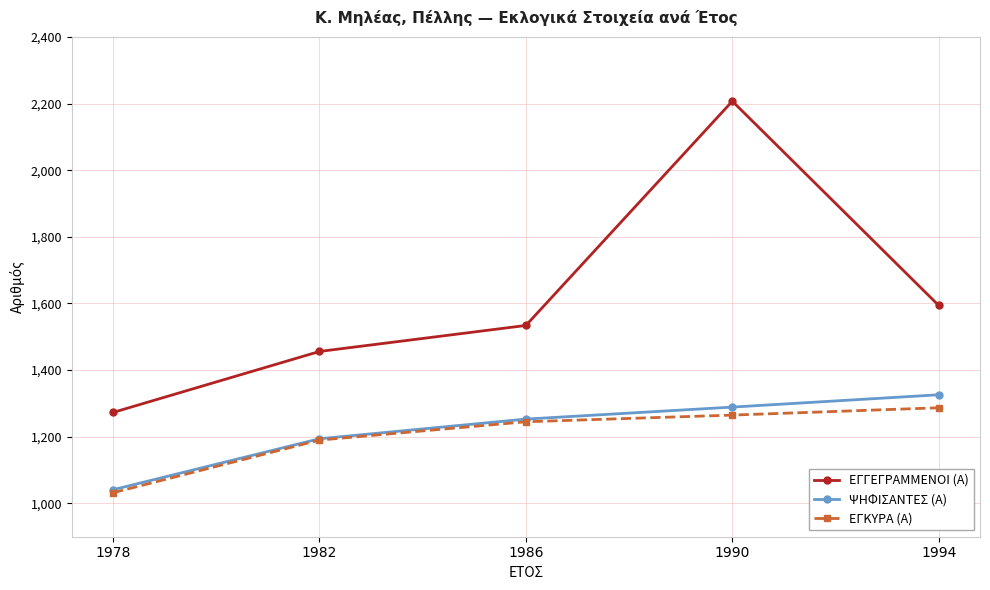

What is the sum of the ΨΗΦΙΣΑΝΤΕΣ (Α) values at 1994 and 1986?

2579